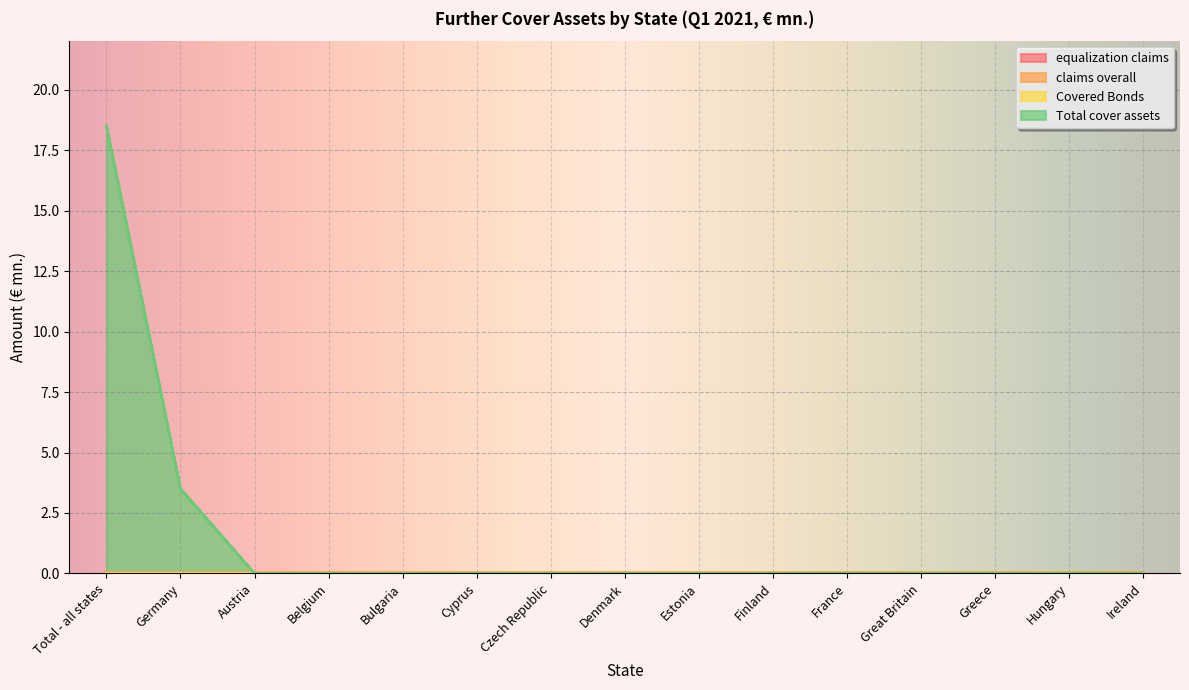

At how many categories does at least one series exceed 6?

1